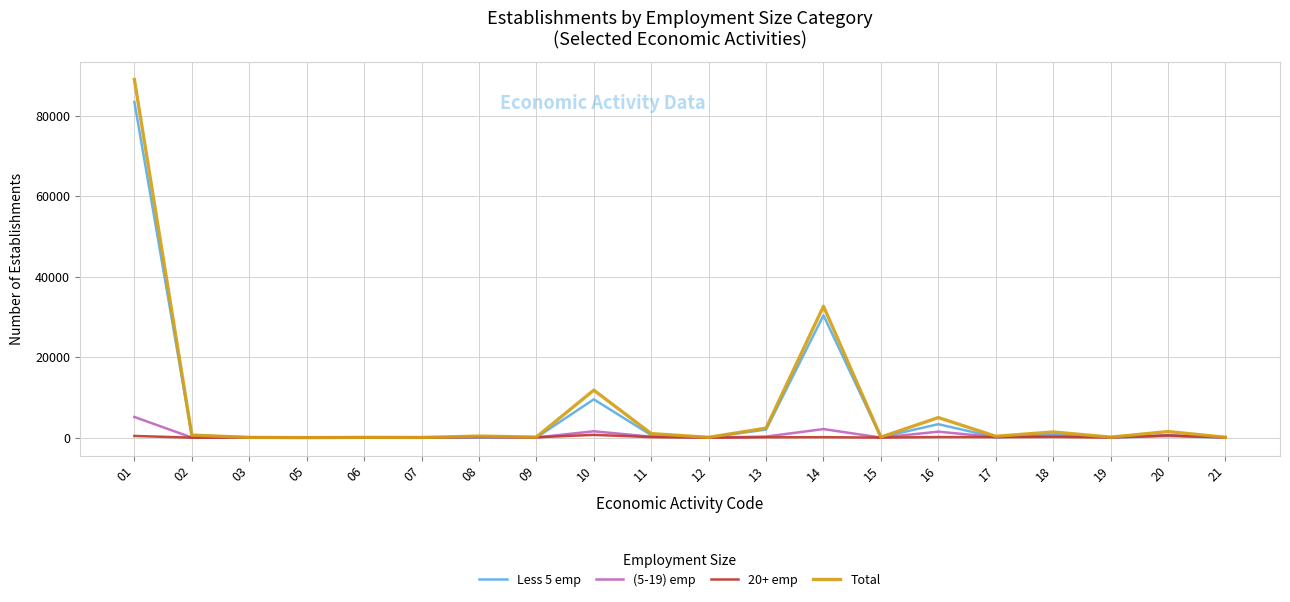

List the series in order of their peak value, lowest first.

20+ emp, (5-19) emp, Less 5 emp, Total